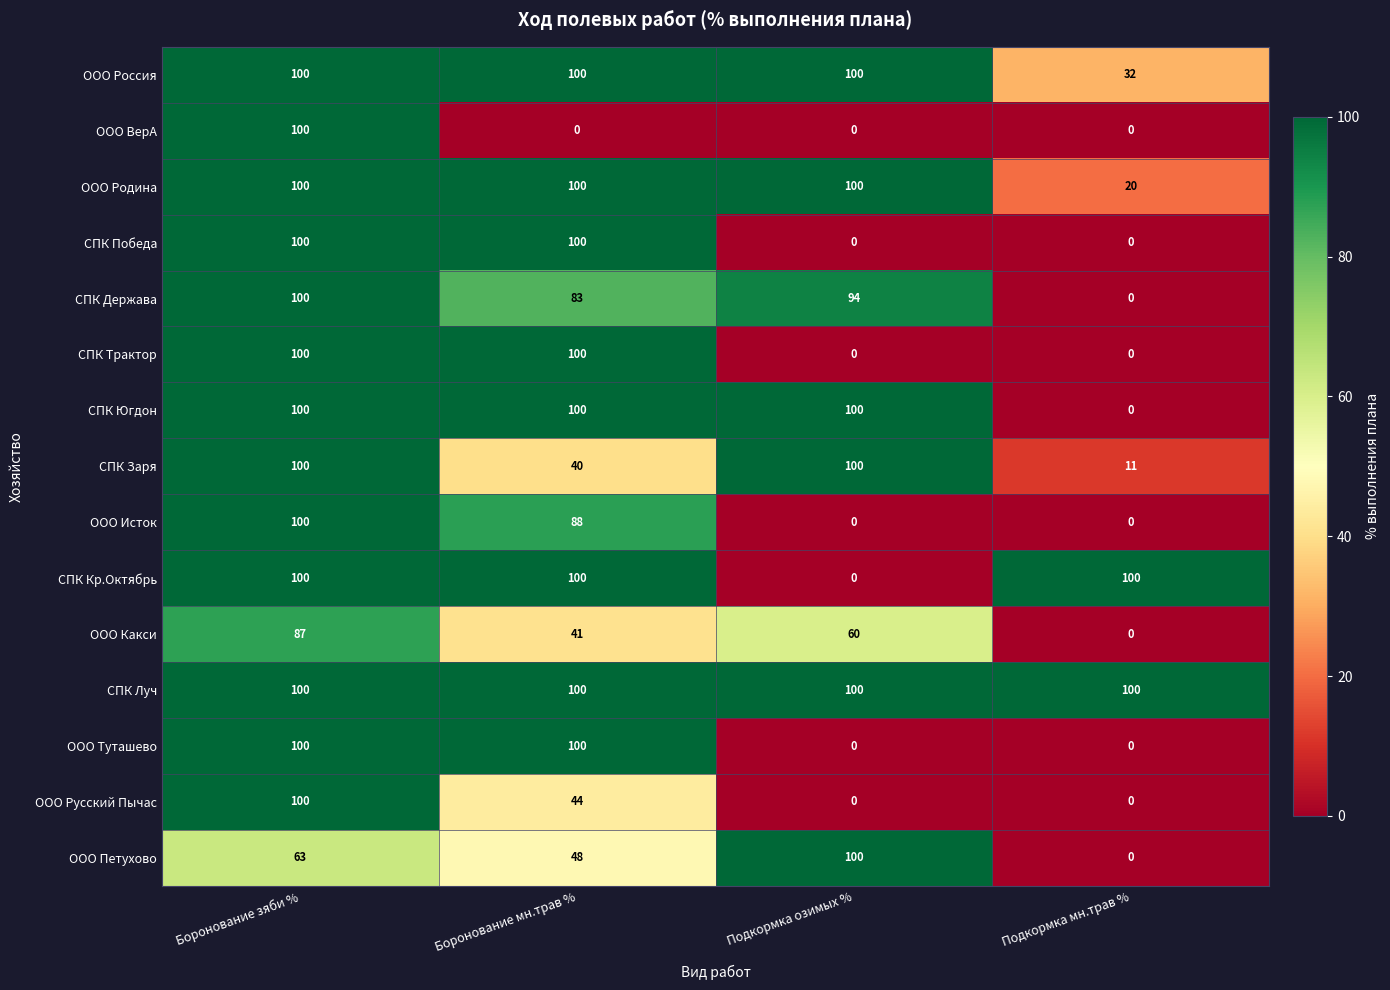

What is the highest value of the ООО Петухово series?

100